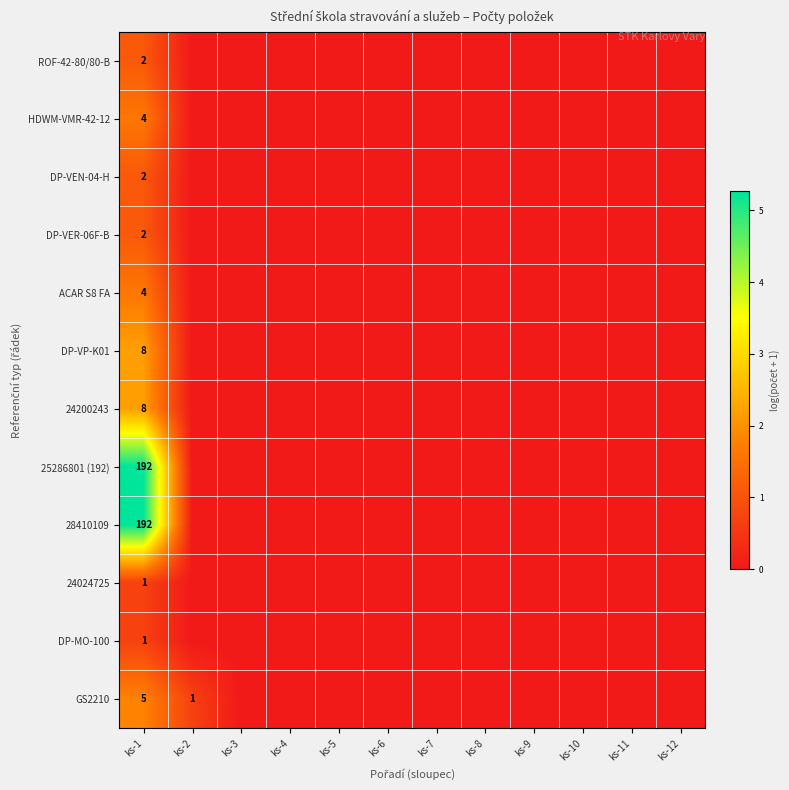

Between ks-2 and ks-3, which is larger?

ks-2